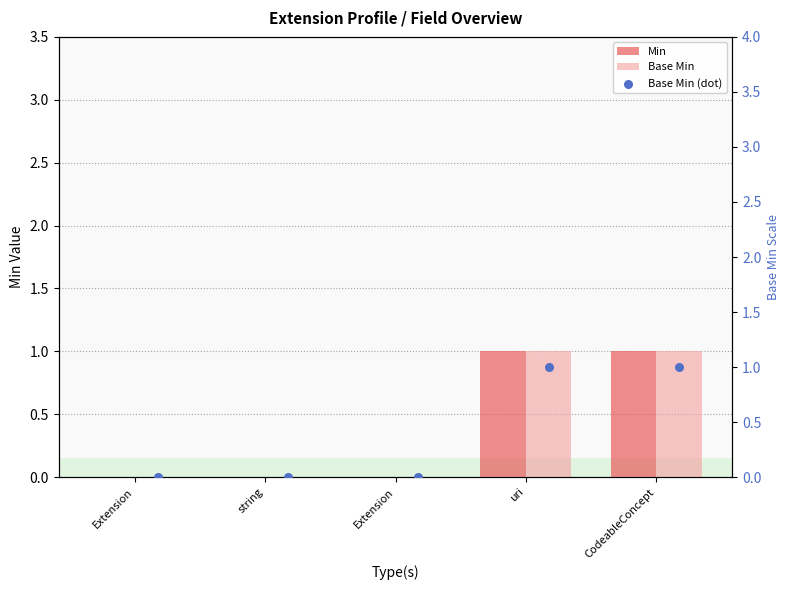

Is the value of Base Min at CodeableConcept greater than the value of Base Min (dot) at string?

Yes